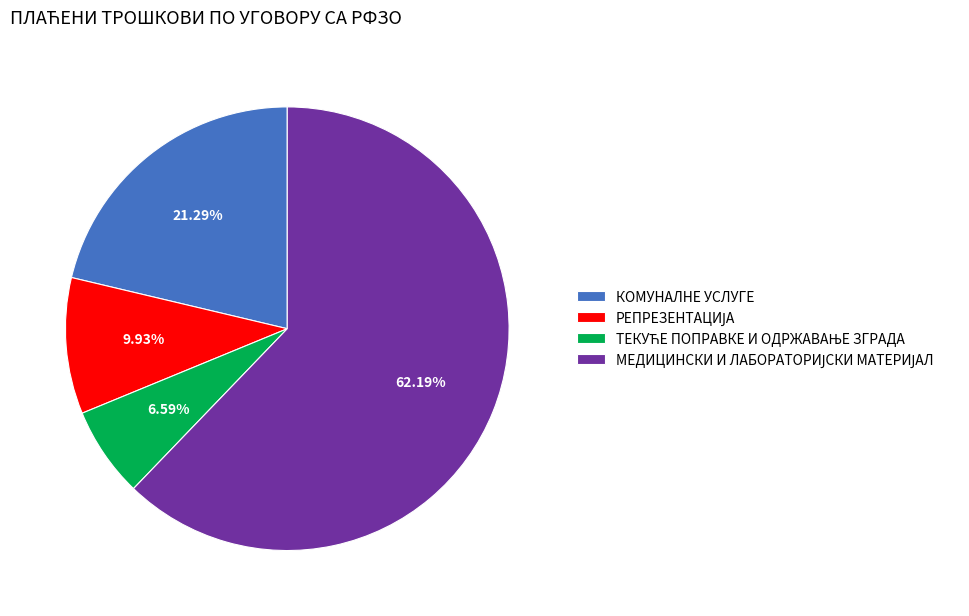

Is there any slice that represents more than half of the pie?

Yes